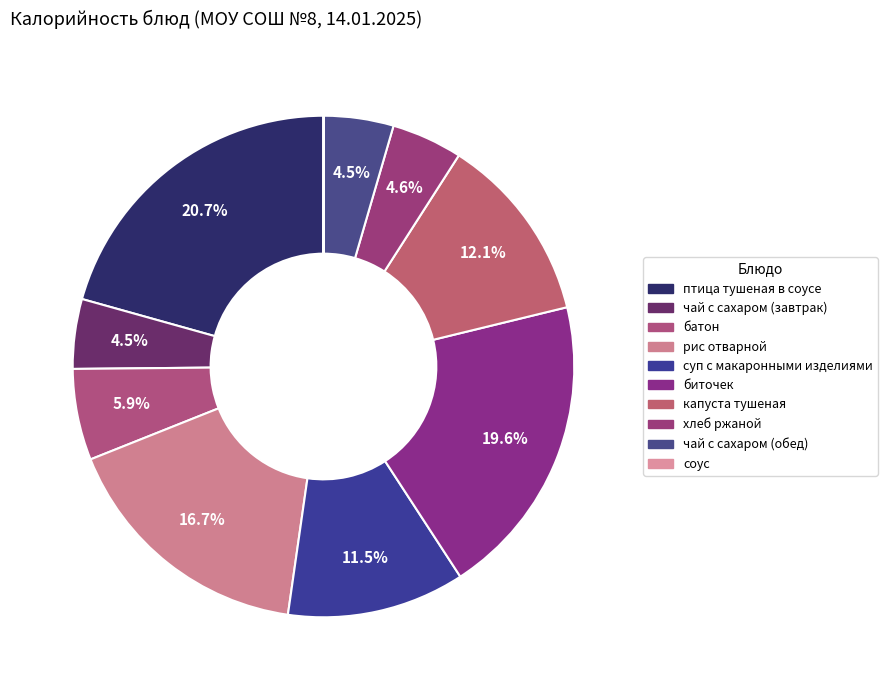

True or false: капуста тушеная accounts for 12% of the total.

True